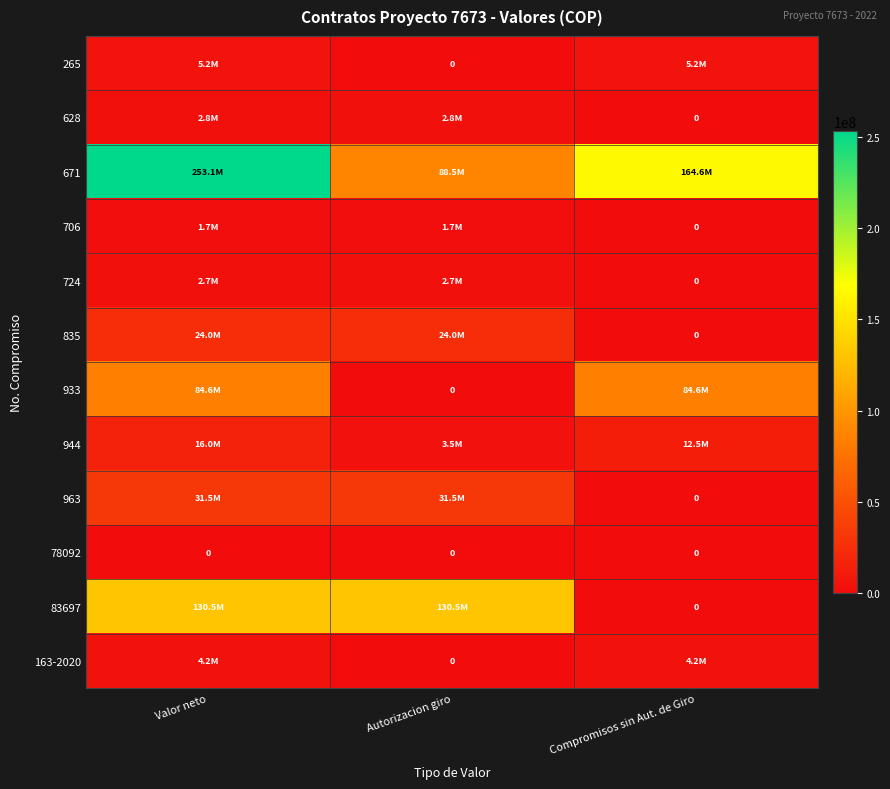

At Compromisos sin Aut. de Giro, list the series in order from smallest to largest.

628, 706, 724, 835, 963, 78092, 83697, 163-2020, 265, 944, 933, 671